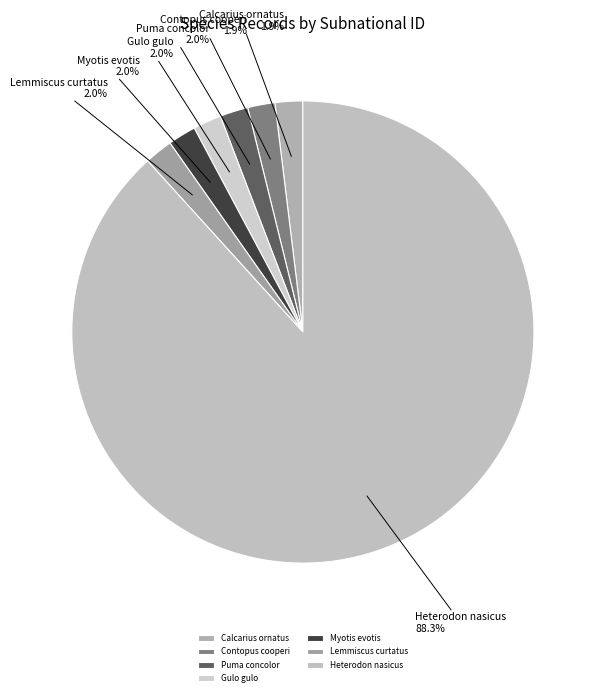

Which category has the biggest portion of the pie?

Heterodon nasicus